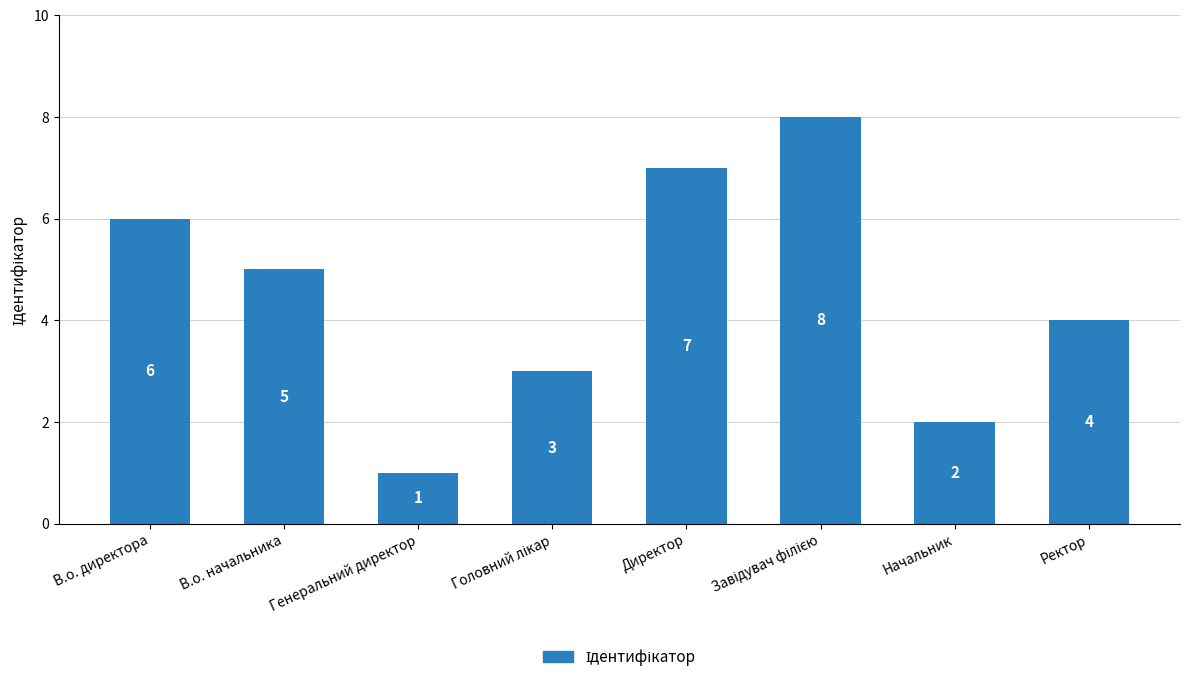

What is the sum of the values at Директор and Ректор?

11